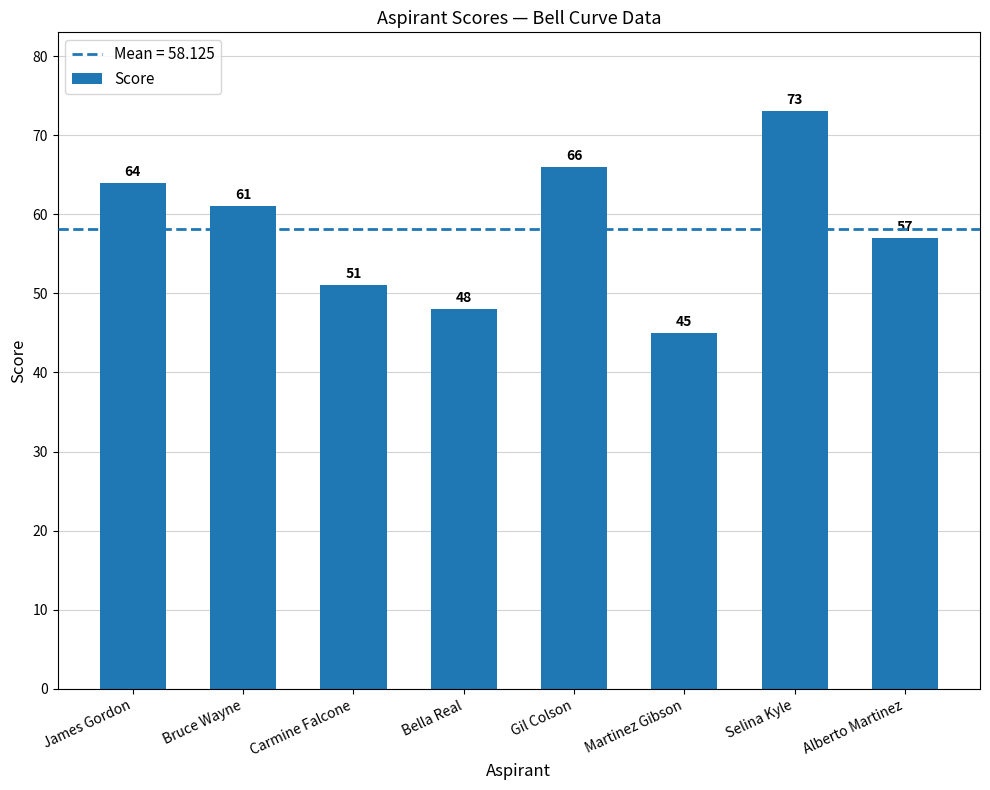

Is it true that the value at Carmine Falcone is 85?

False